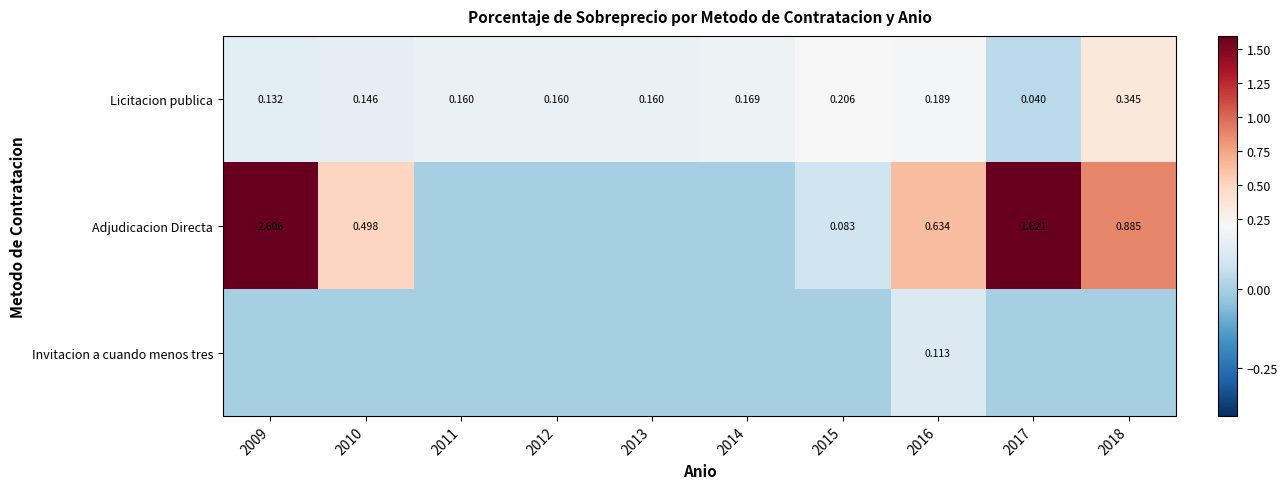

Count the Licitacion publica values in the range 0 to 1.

10